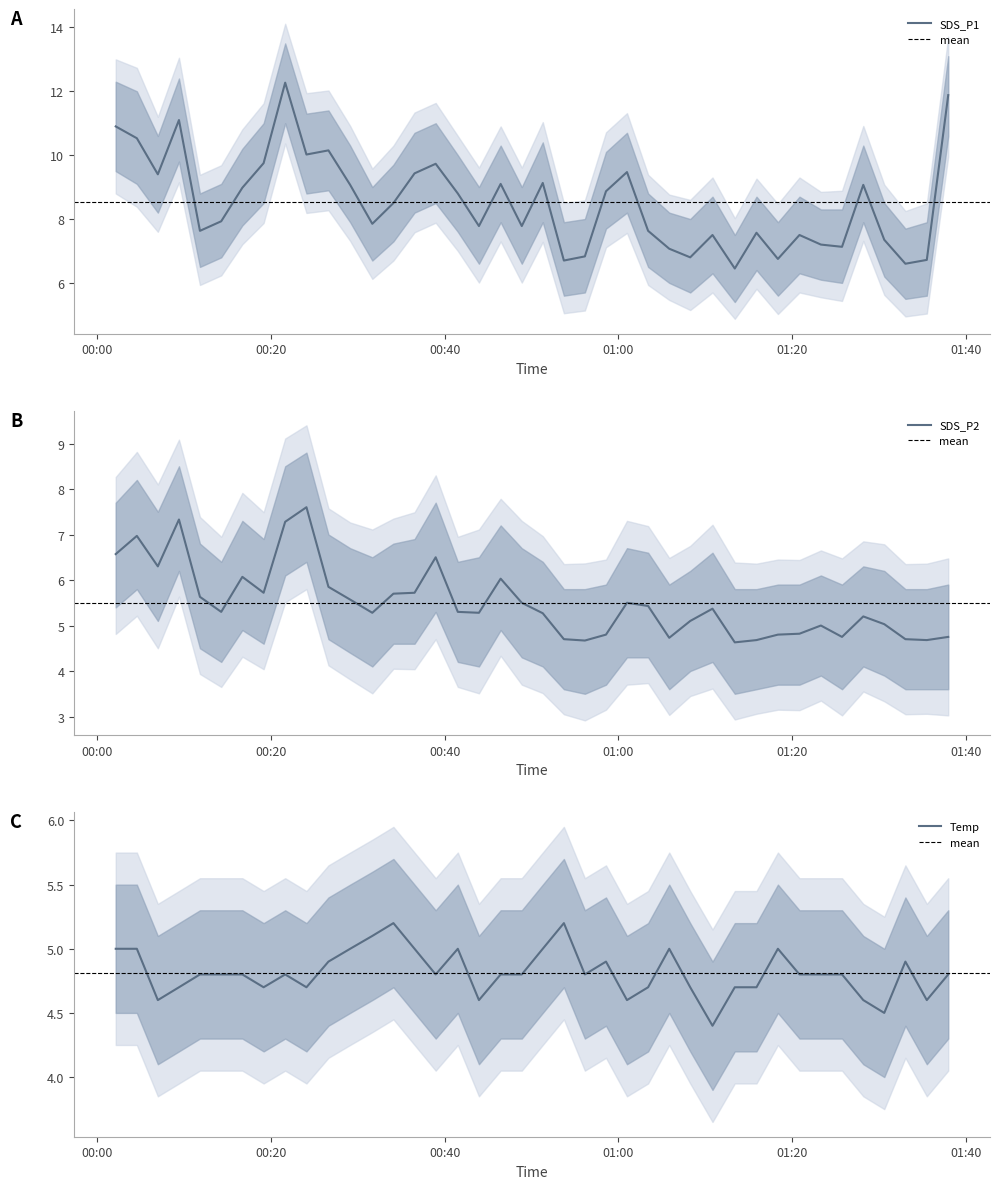

In SDS_P2, how many points are higher than both neighbors (excluding endpoints)?

10